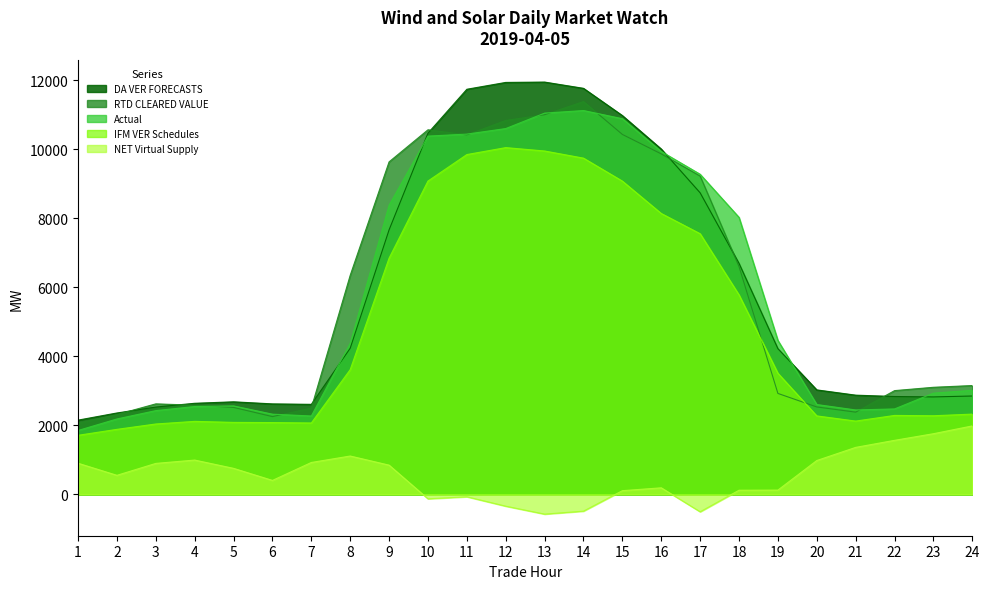

Which label corresponds to the largest value in the chart?

13